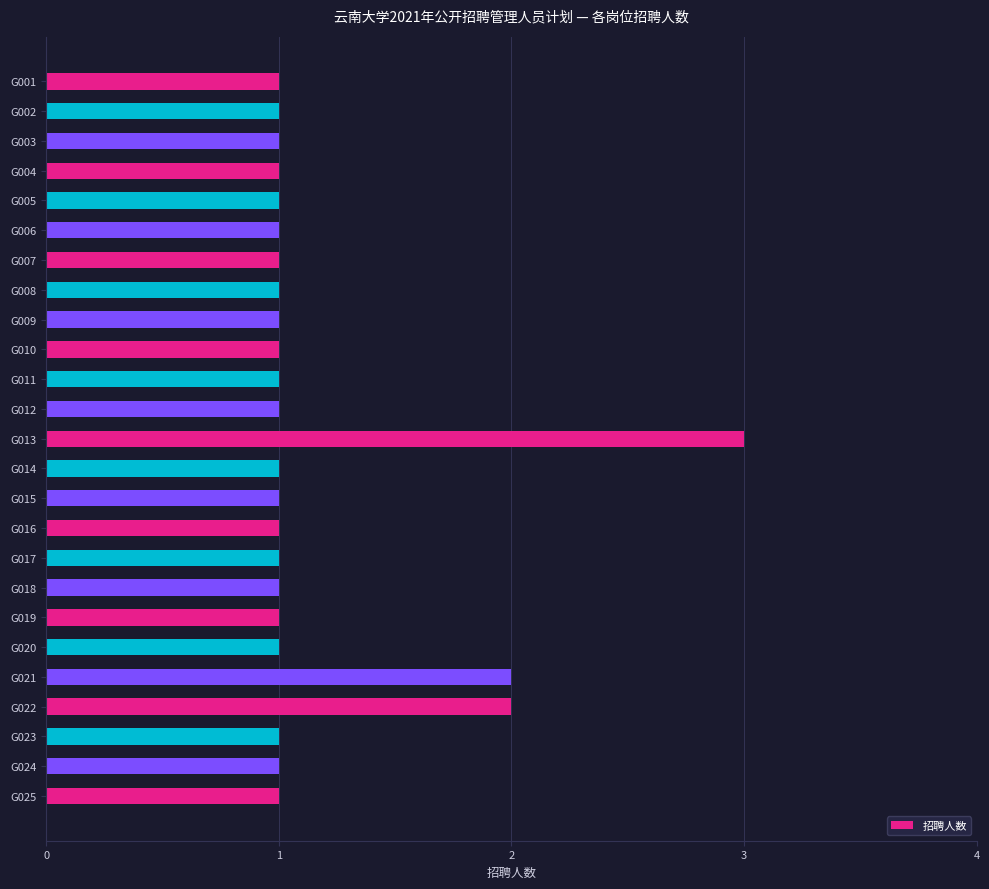

What is the ratio of the value at G011 to the value at G005?

1.0